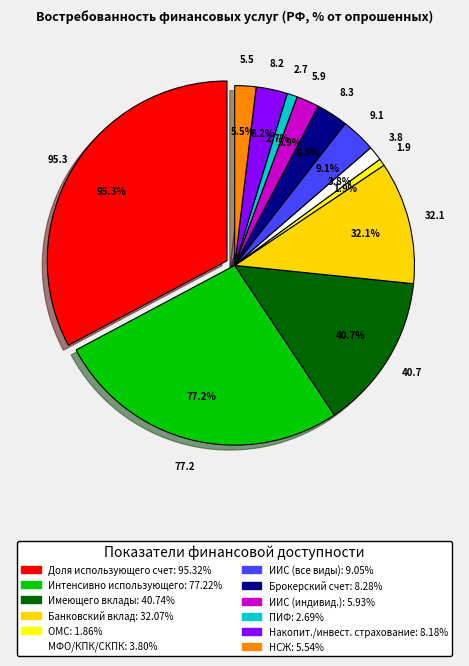

Does МФО, КПК или СКПК represent more than half of the total?

No